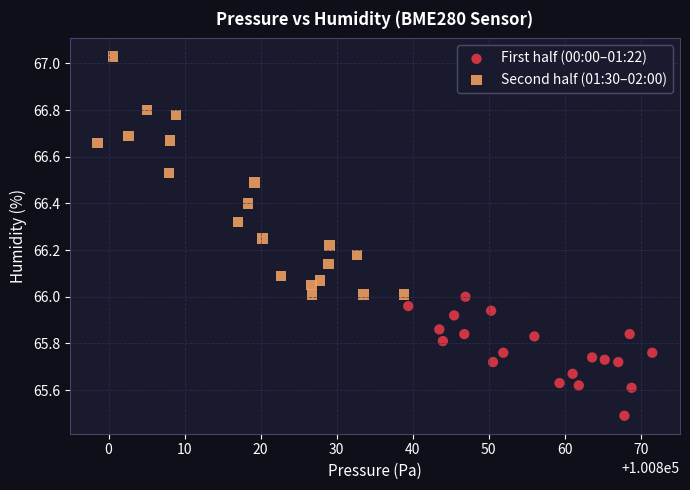

Which series contains the lowest Y value?

First half (00:00–01:22)